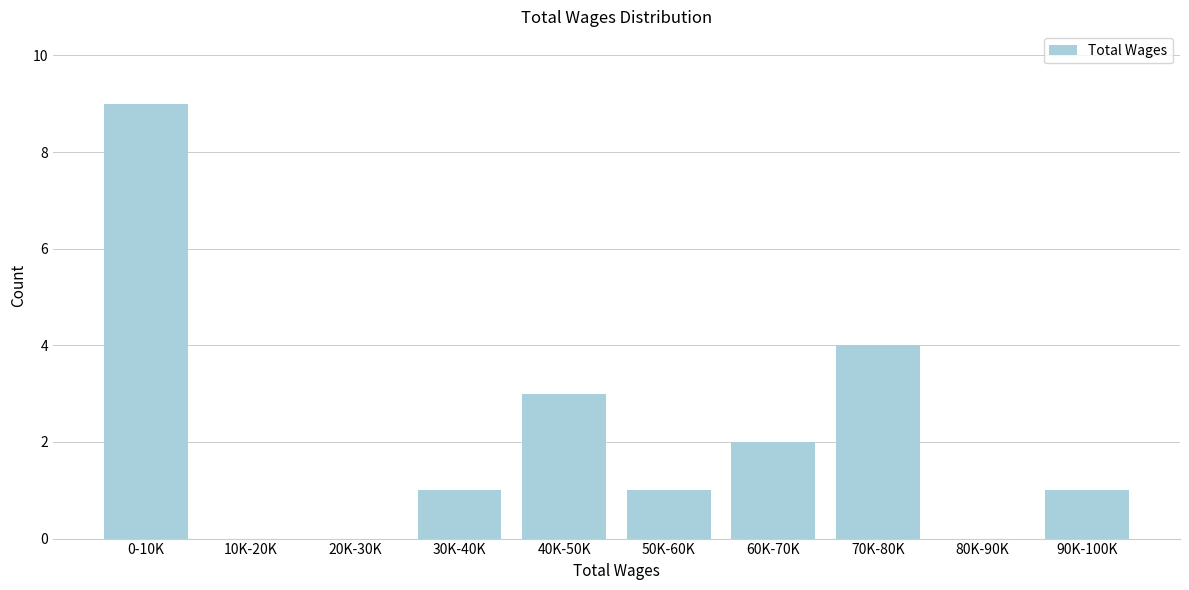

Reading left to right, what are all the values shown in this chart?

0-10K=9	10K-20K=0	20K-30K=0	30K-40K=1	40K-50K=3	50K-60K=1	60K-70K=2	70K-80K=4	80K-90K=0	90K-100K=1